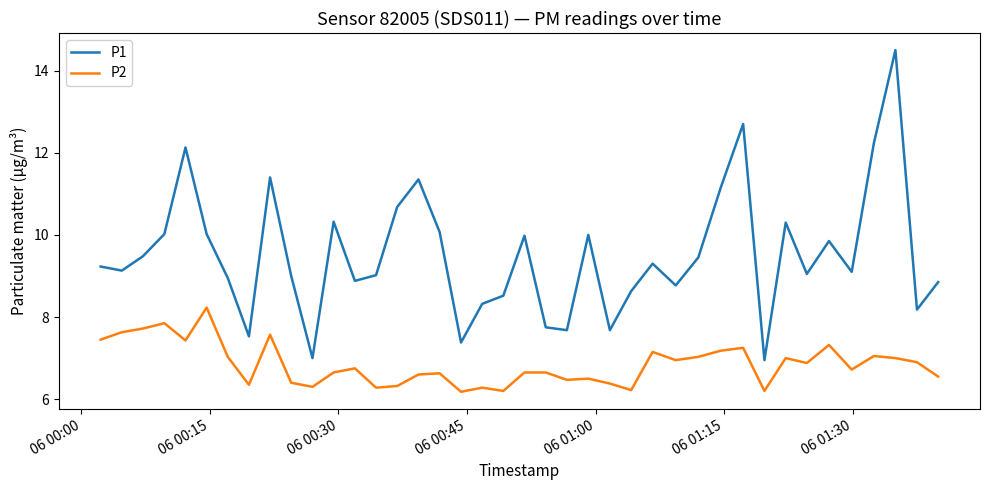

List the series in order of their peak value, lowest first.

P2, P1